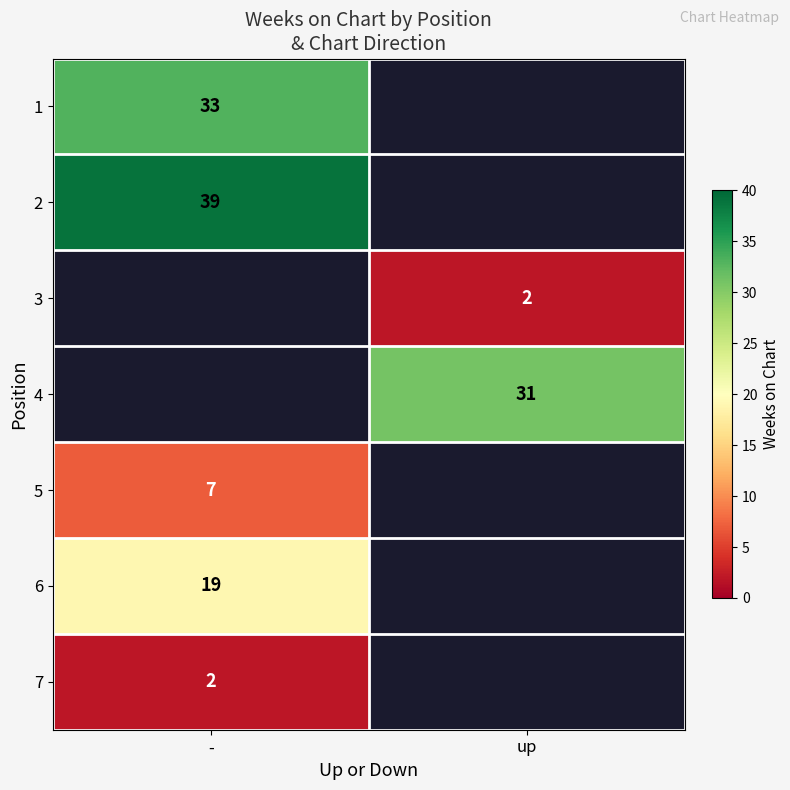

True or false: 6 has a value of 19 at -.

True